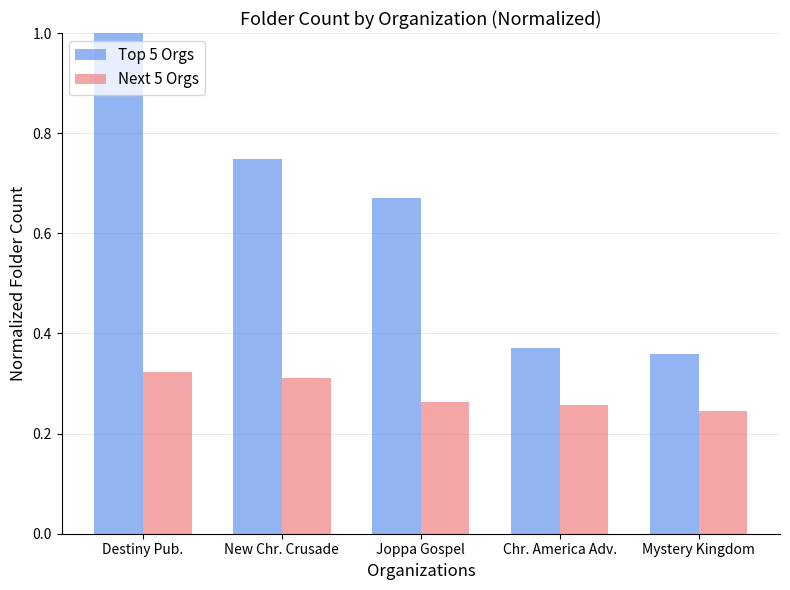

What is the label of the 1st bar from the right?

Mystery Kingdom